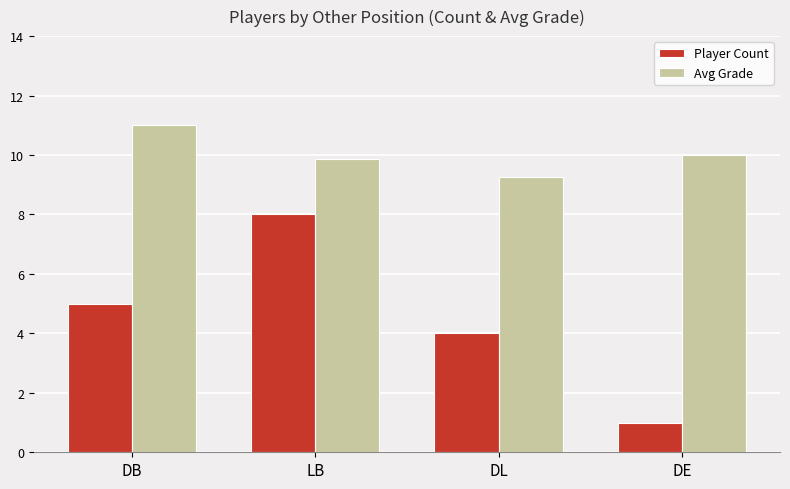

At how many categories does at least one series exceed 9?

4